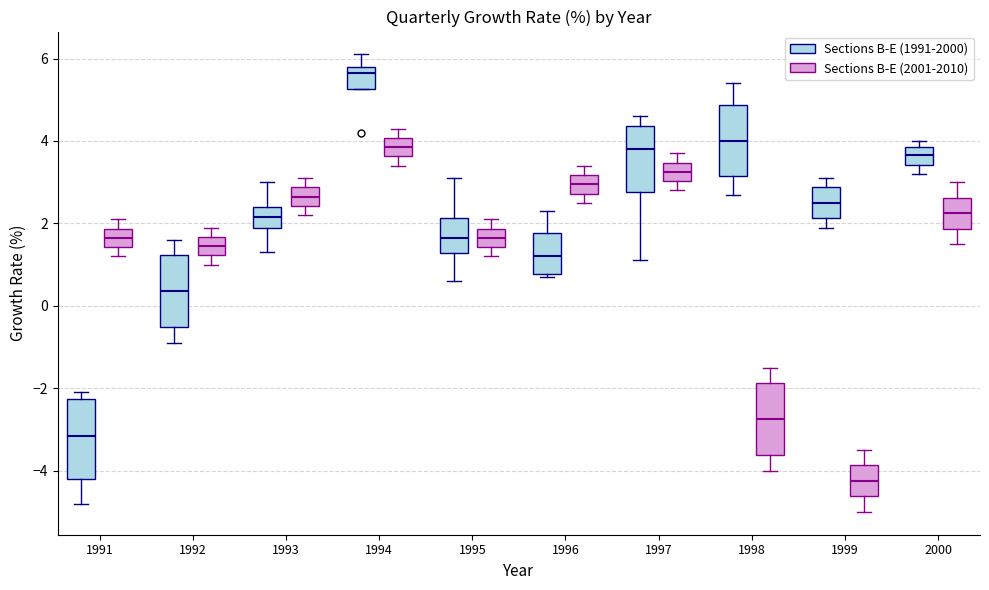

Reading left to right, transcribe this box plot: for each box, give where its median line is, the range the box spans, and where its two whiskers end, as read against the y-axis. The values are not printed on the chart, so give them approximately, as read against the axis.

1991 (Sections B-E (1991-2000)): median -3.2, box -4.2 to -2.2, whiskers -4.8 to -2.0
1991 (Sections B-E (2001-2010)): median 1.6, box 1.4 to 1.8, whiskers 1.2 to 2.2
1992 (Sections B-E (1991-2000)): median 0.4, box -0.6 to 1.2, whiskers -0.8 to 1.6
1992 (Sections B-E (2001-2010)): median 1.4, box 1.2 to 1.6, whiskers 1.0 to 2.0
1993 (Sections B-E (1991-2000)): median 2.2, box 2.0 to 2.4, whiskers 1.4 to 3.0
1993 (Sections B-E (2001-2010)): median 2.6, box 2.4 to 2.8, whiskers 2.2 to 3.2
1994 (Sections B-E (1991-2000)): median 5.6, box 5.2 to 5.8, whiskers 5.2 to 6.2
1994 (Sections B-E (2001-2010)): median 3.8, box 3.6 to 4.0, whiskers 3.4 to 4.4
1995 (Sections B-E (1991-2000)): median 1.6, box 1.2 to 2.2, whiskers 0.6 to 3.2
1995 (Sections B-E (2001-2010)): median 1.6, box 1.4 to 1.8, whiskers 1.2 to 2.2
1996 (Sections B-E (1991-2000)): median 1.2, box 0.8 to 1.8, whiskers 0.8 (just below the box's lower edge) to 2.4
1996 (Sections B-E (2001-2010)): median 3.0, box 2.8 to 3.2, whiskers 2.6 to 3.4
1997 (Sections B-E (1991-2000)): median 3.8, box 2.8 to 4.4, whiskers 1.2 to 4.6
1997 (Sections B-E (2001-2010)): median 3.2, box 3.0 to 3.4, whiskers 2.8 to 3.8
1998 (Sections B-E (1991-2000)): median 4.0, box 3.2 to 4.8, whiskers 2.8 to 5.4
1998 (Sections B-E (2001-2010)): median -2.8, box -3.6 to -1.8, whiskers -4.0 to -1.4
1999 (Sections B-E (1991-2000)): median 2.6, box 2.2 to 2.8, whiskers 2.0 to 3.2
1999 (Sections B-E (2001-2010)): median -4.2, box -4.6 to -3.8, whiskers -5.0 to -3.4
2000 (Sections B-E (1991-2000)): median 3.6, box 3.4 to 3.8, whiskers 3.2 to 4.0
2000 (Sections B-E (2001-2010)): median 2.2, box 1.8 to 2.6, whiskers 1.6 to 3.0